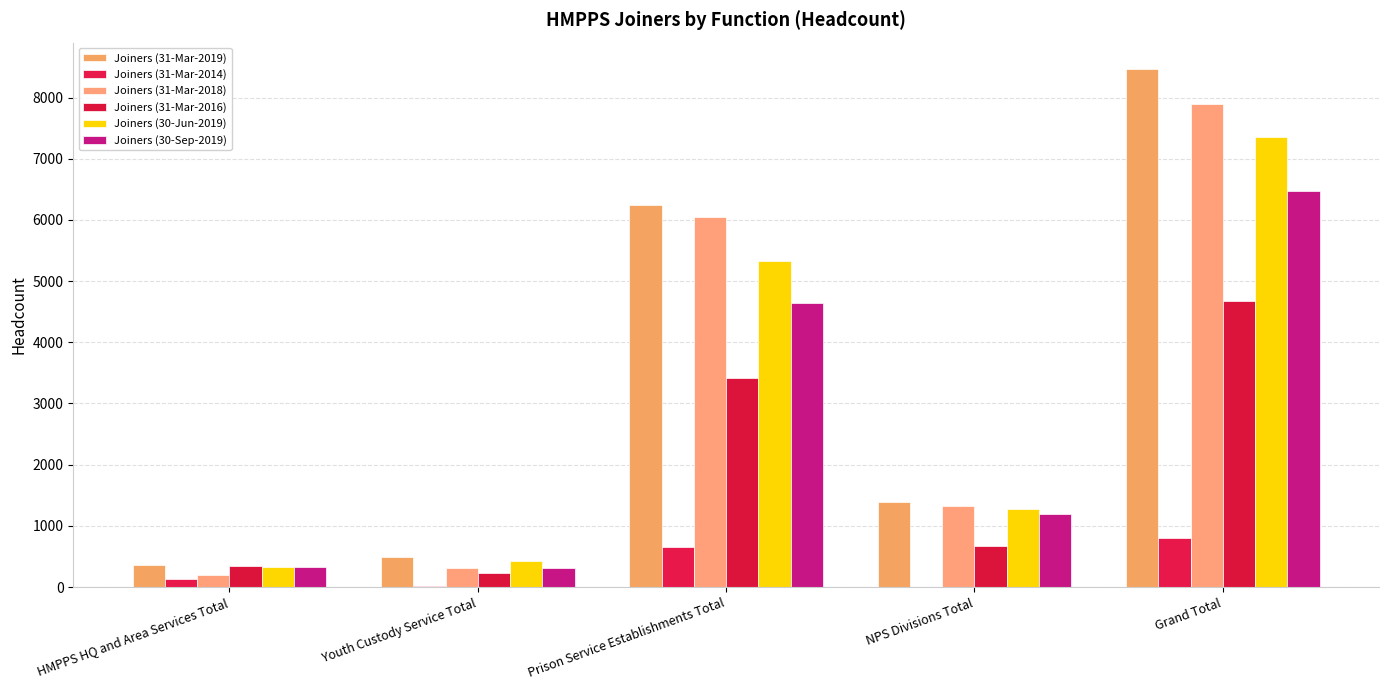

What is the spread (max minus min) of values at Prison Service Establishments Total?

5578